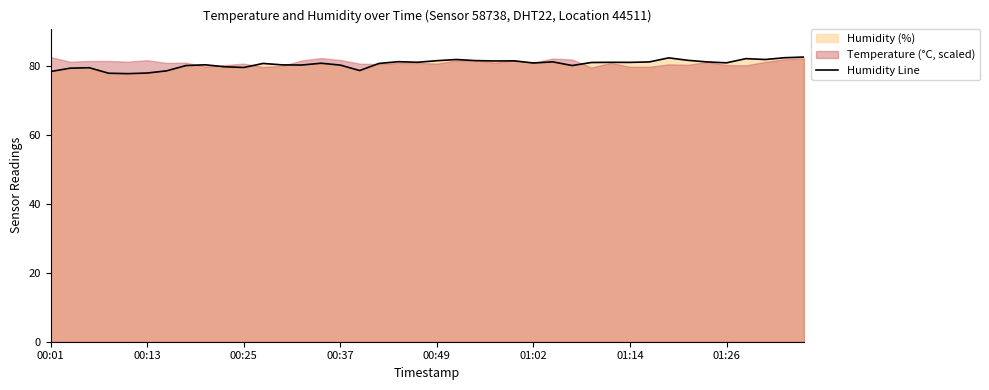

What is the maximum value for Humidity Line?

82.6